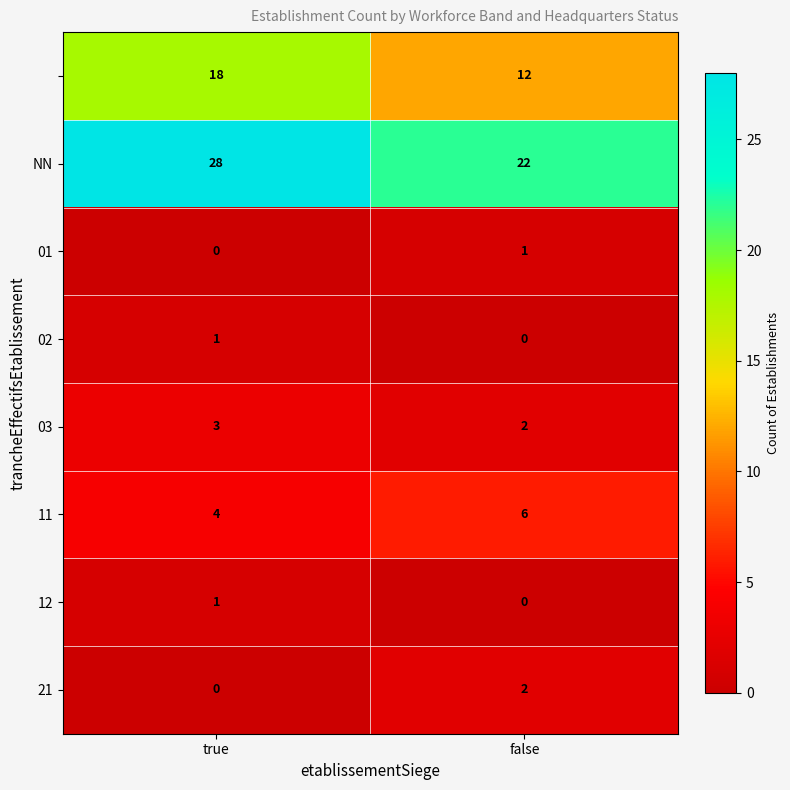

What is the total value across all series at false?

45